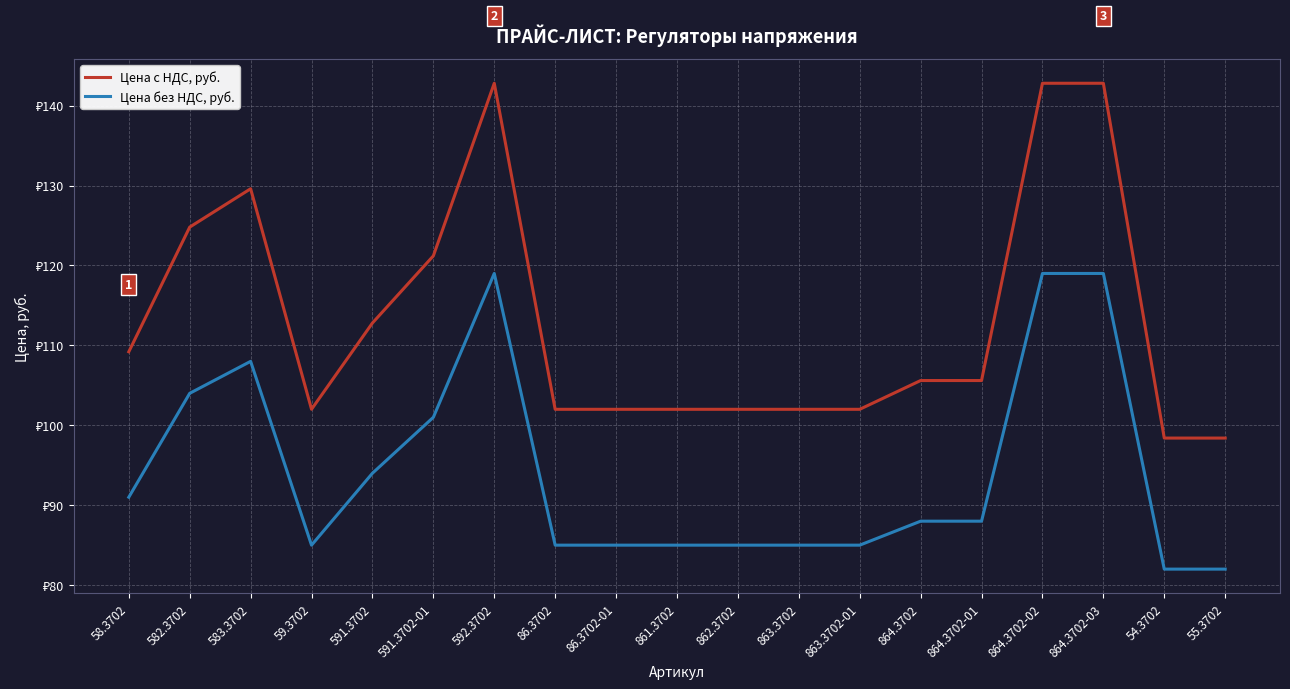

At 86.3702, list the series in order from largest to smallest.

Цена с НДС, руб., Цена без НДС, руб.